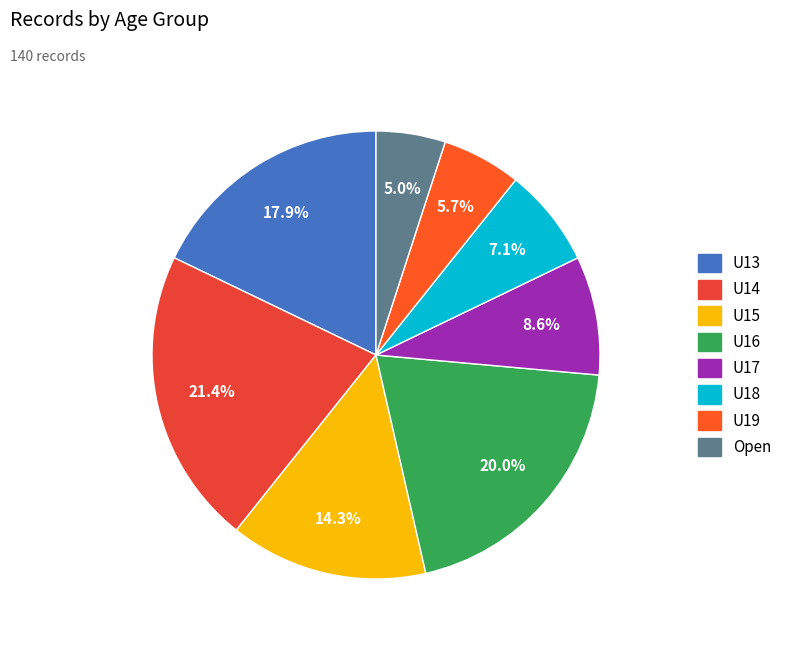

True or false: U18 accounts for 7% of the total.

True